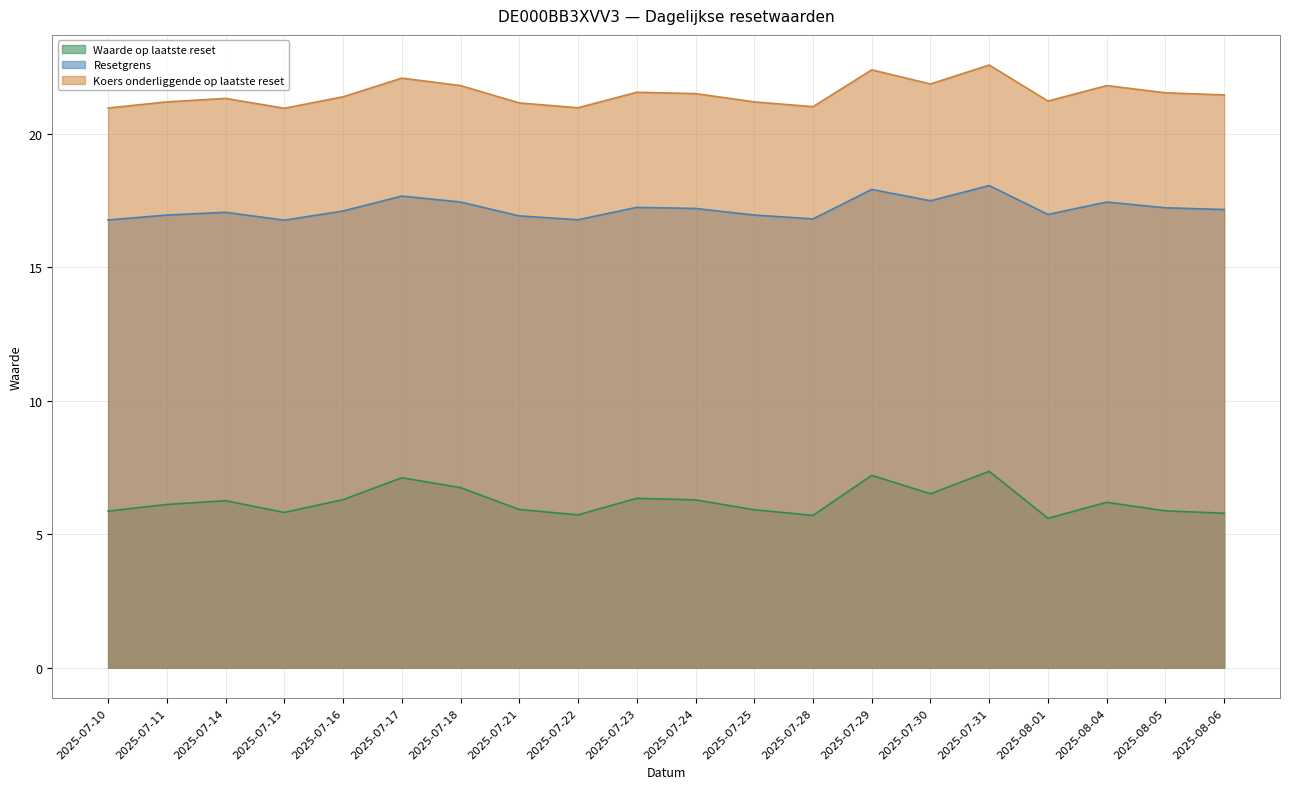

Where is the first local maximum for Waarde op laatste reset?

2025-07-14